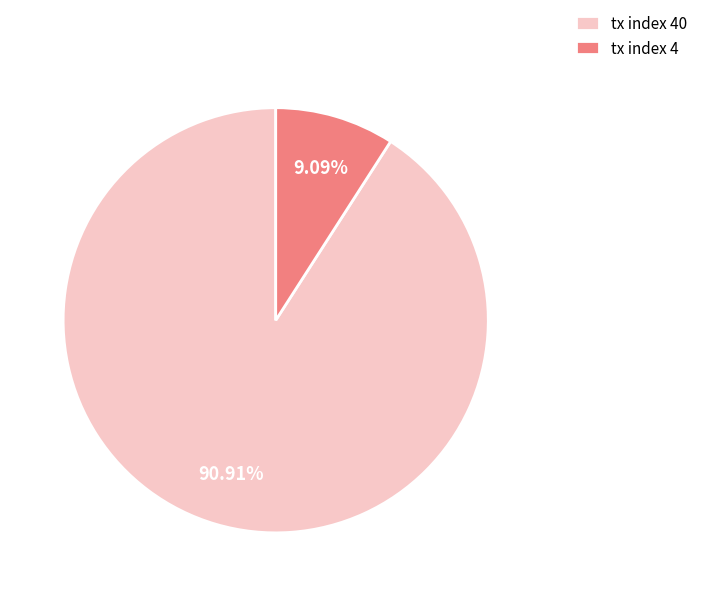

Do tx index 40 and tx index 4 together represent more than half of the pie?

Yes